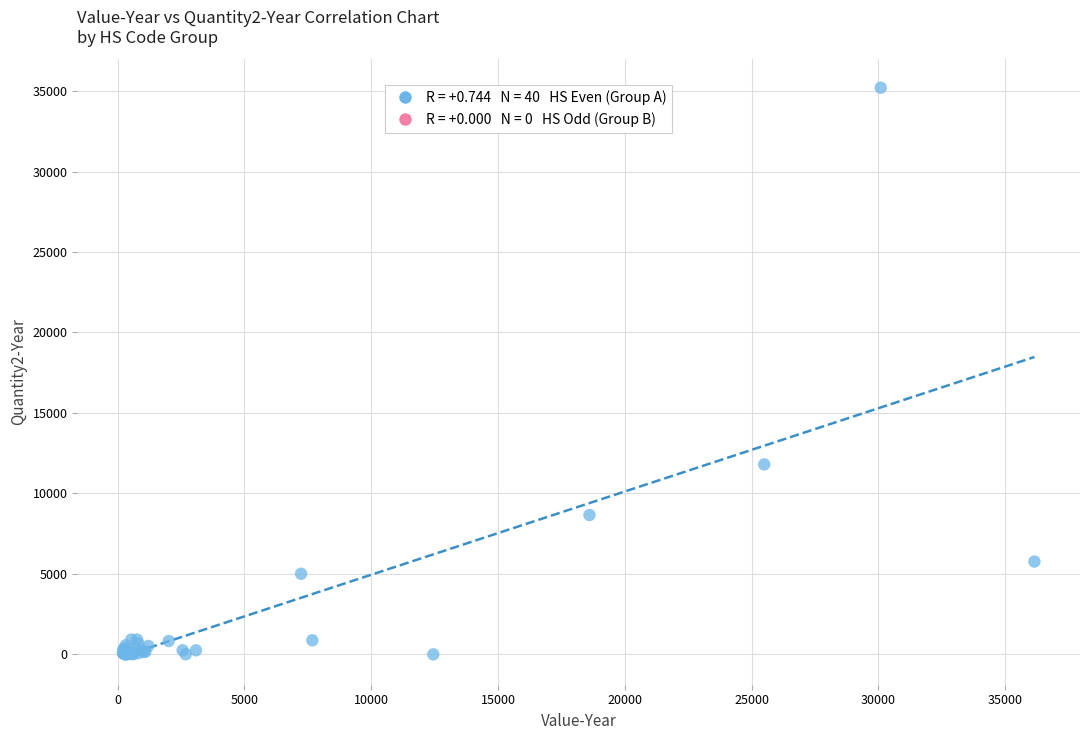

What Y value in the scatter plot is closest to 17607?

11803